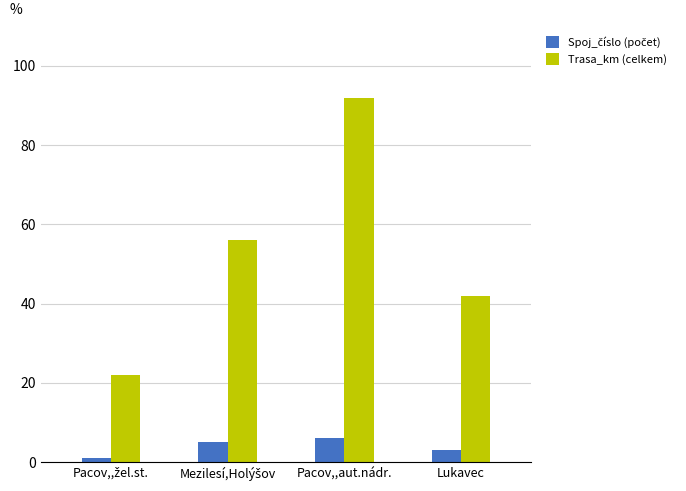

What is the average value of the Trasa_km (celkem) series?

53